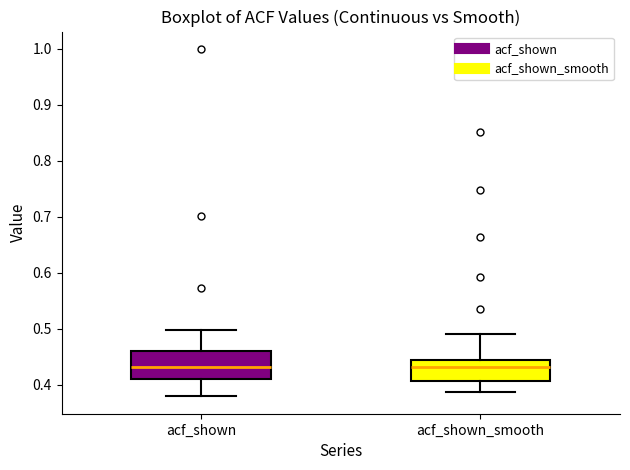

Which box is the tallest, from its lower edge to its upper edge?

acf_shown